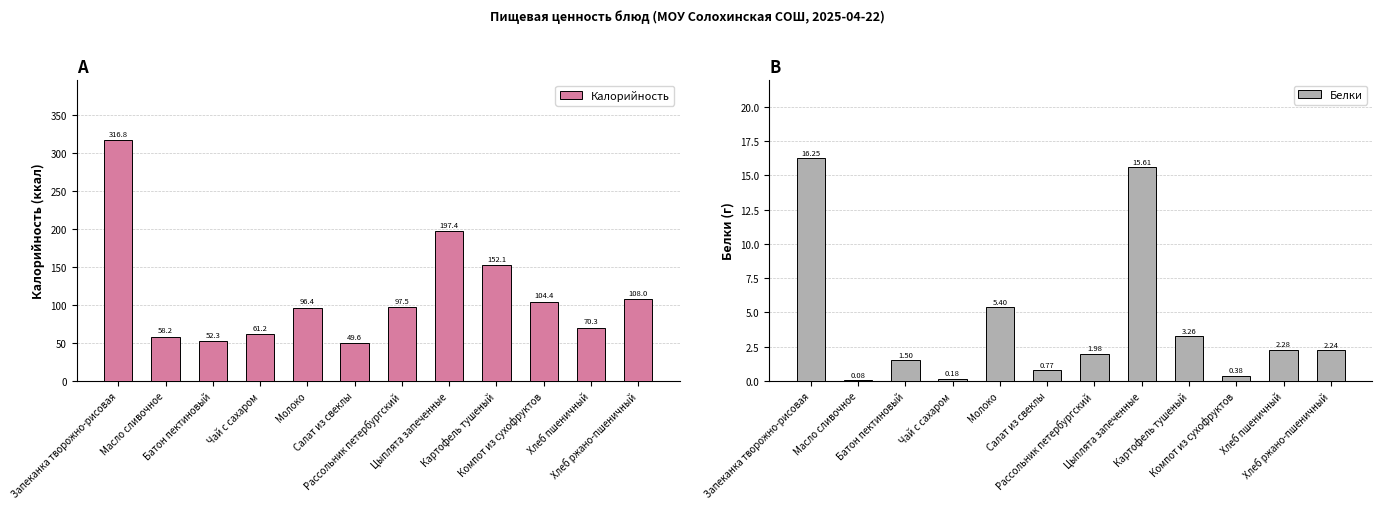

What are all the series names shown in the legend?

Калорийность, Белки